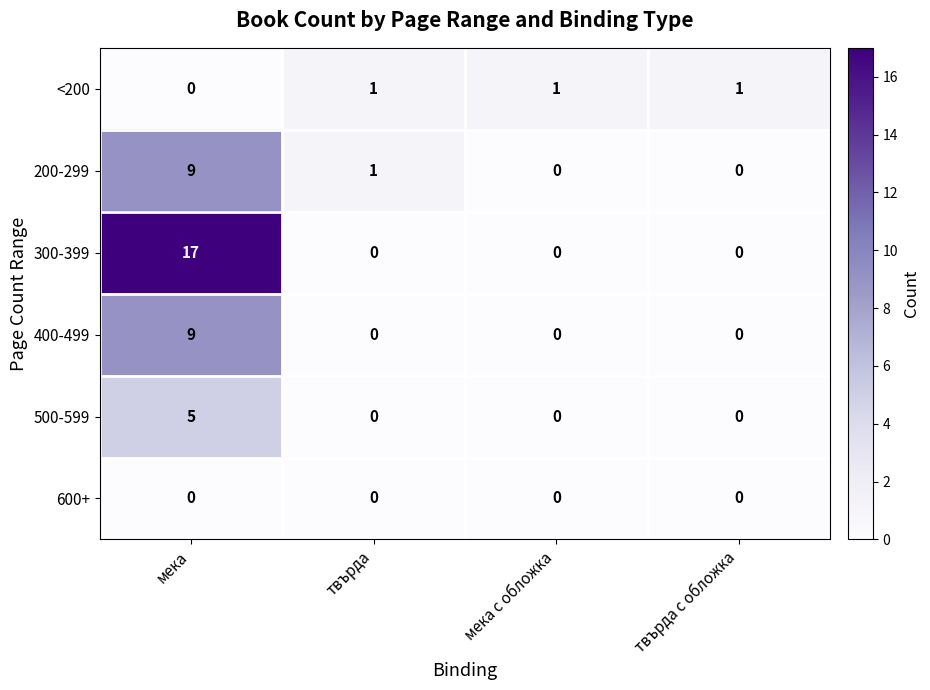

Which label corresponds to the largest value in the chart?

мека